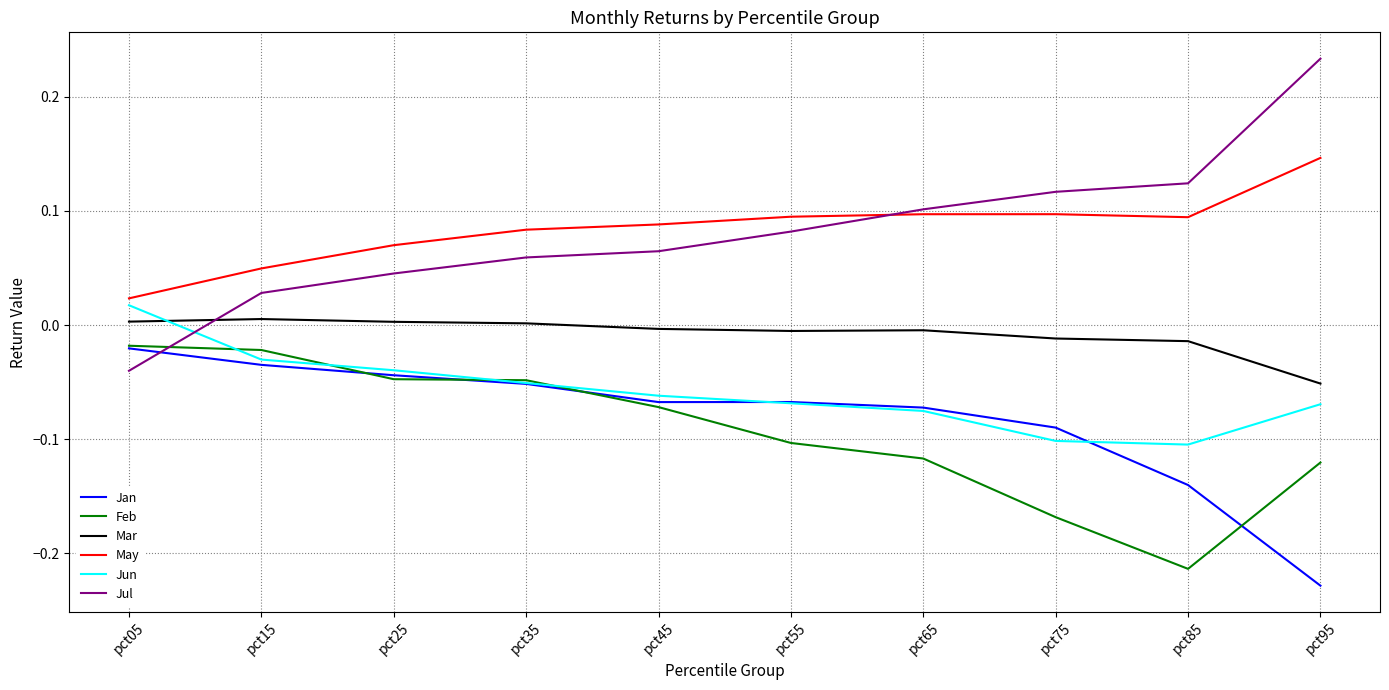

Is the value of Jun at pct55 greater than the value of Jul at pct15?

No